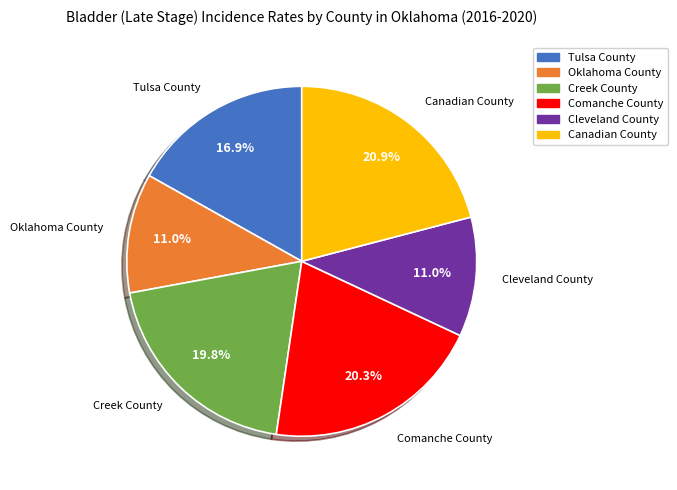

To the nearest percent, what percentage of the pie is Oklahoma County?

11%